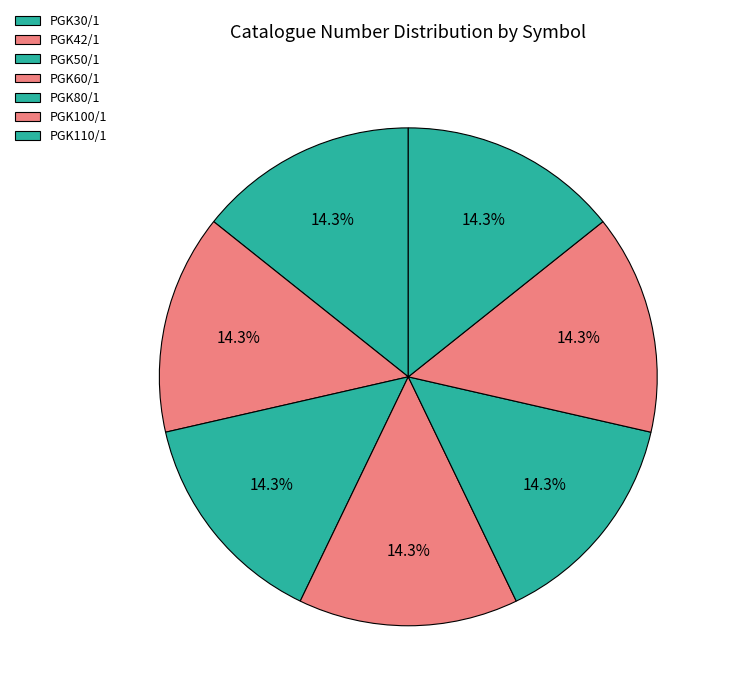

How many slices are in this pie chart?

7